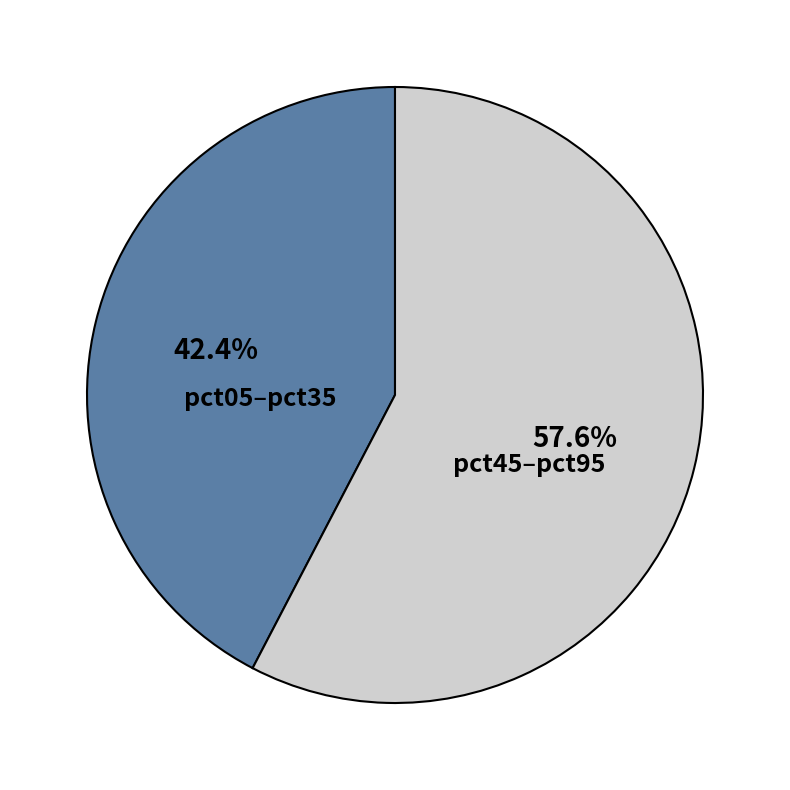

To the nearest percent, what is the average slice percentage?

50%